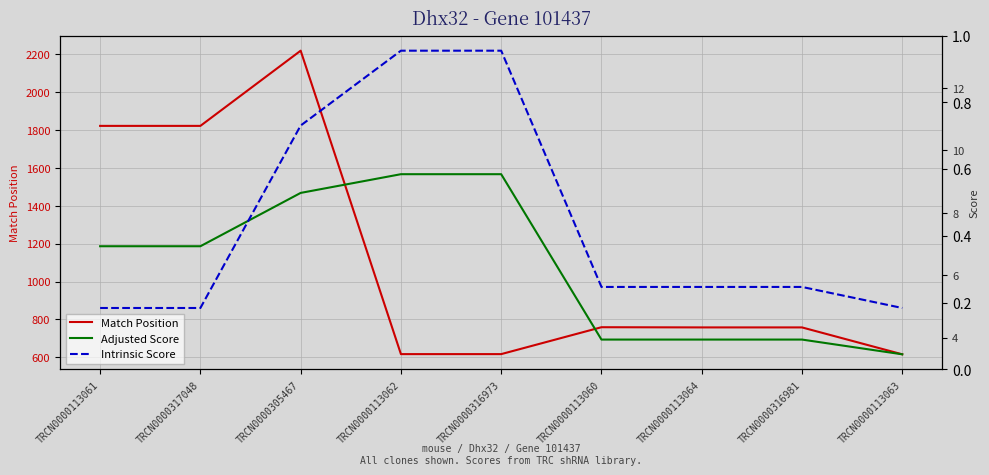

At which category is the sum across all series the highest?

TRCN0000305467